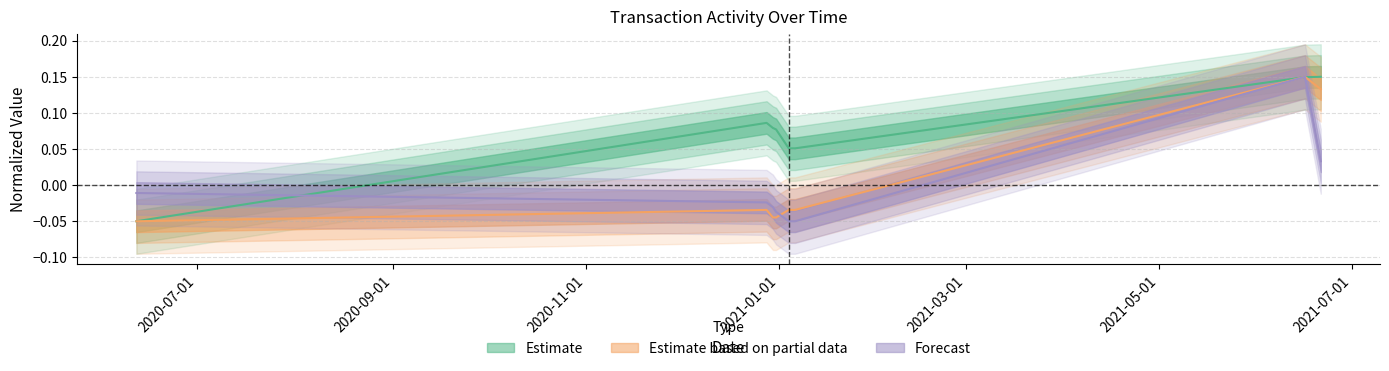

The value of transactionPricePerShare at 2020-12-28 is 0.0. True or false?

False